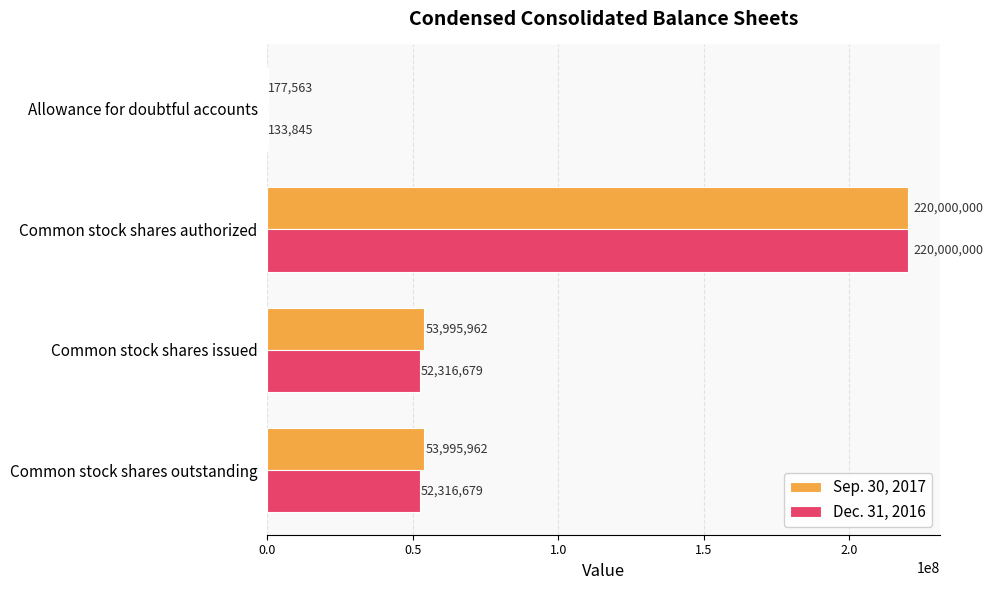

What is the average value of the Dec. 31, 2016 series?

81191801